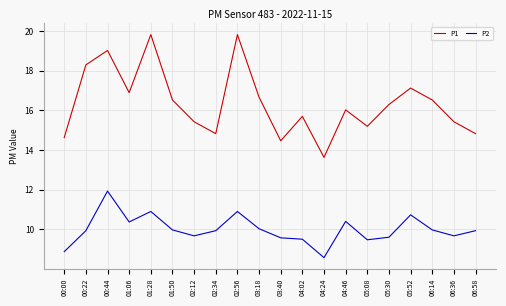

What position from the left is 02:34?

8